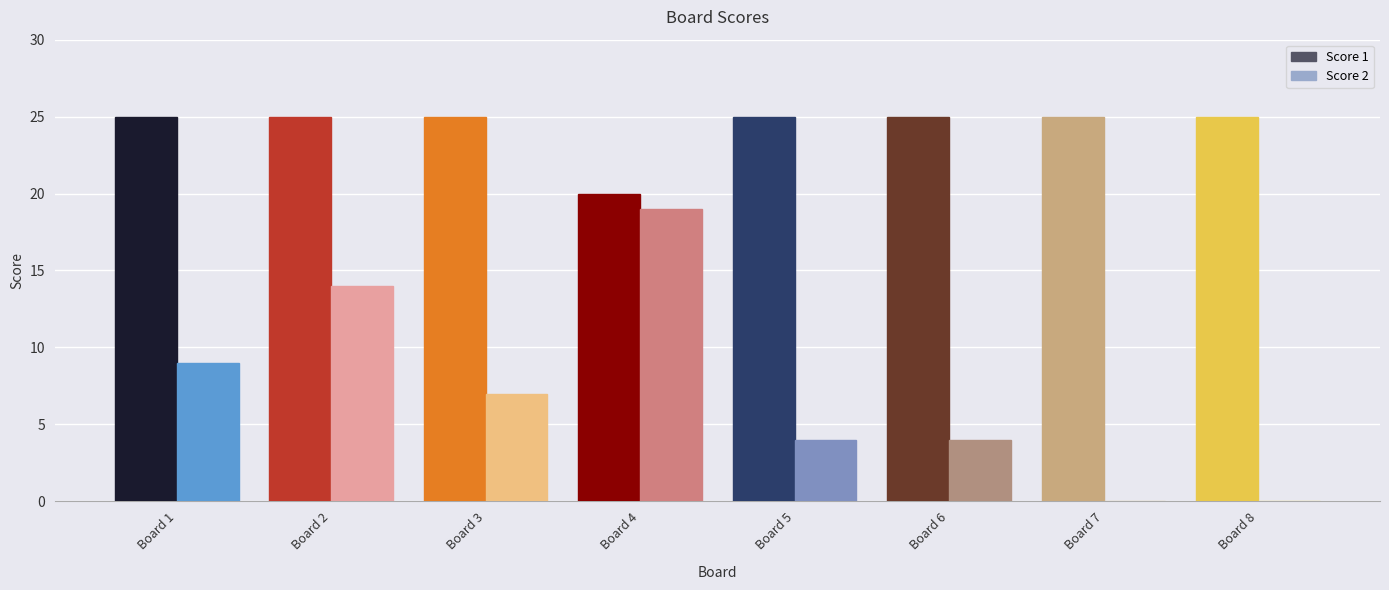

Are the bars grouped side by side (vs. stacked)?

Yes